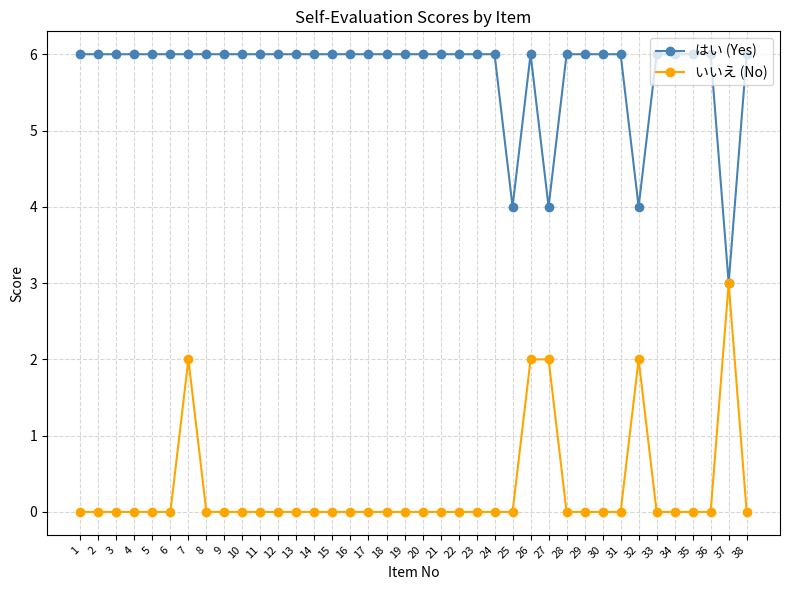

Is the value of いいえ (No) at 11 greater than the value of はい (Yes) at 27?

No